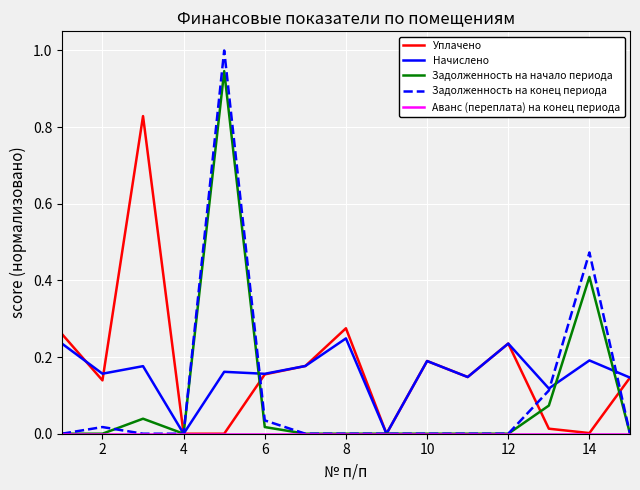

Which series has the largest range (max minus min)?

Задолженность на конец периода